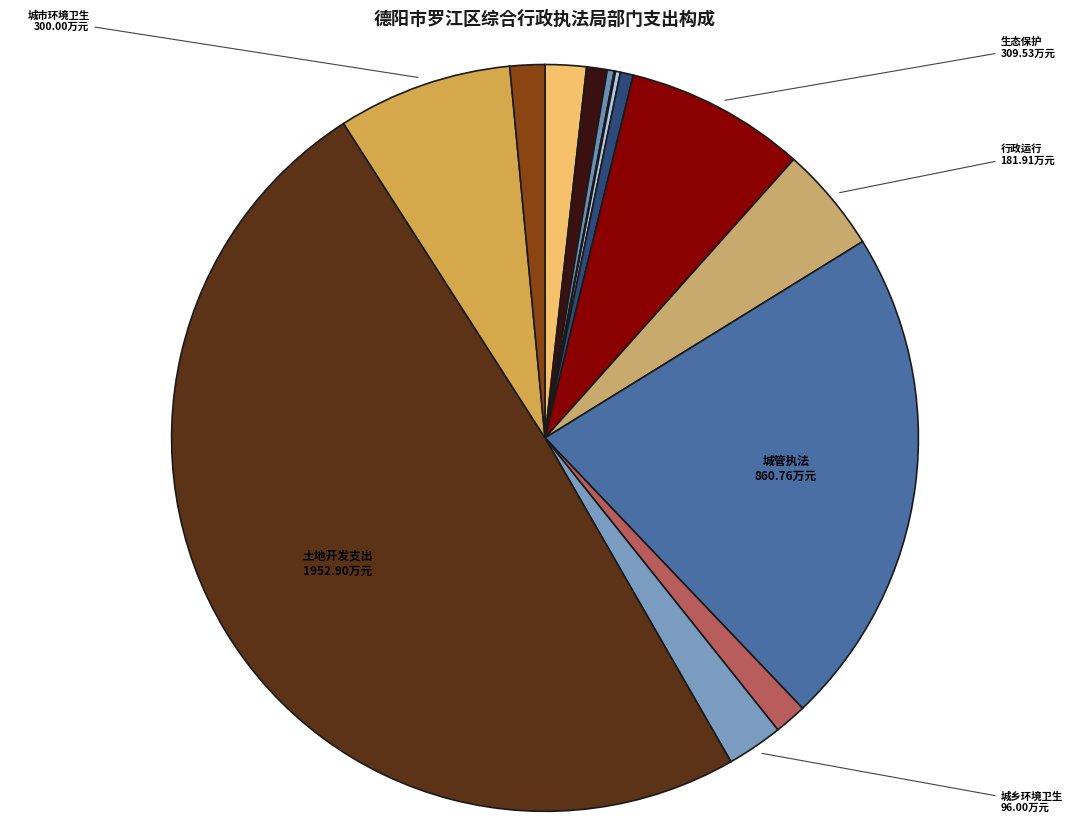

How many segments does this pie chart have?

14